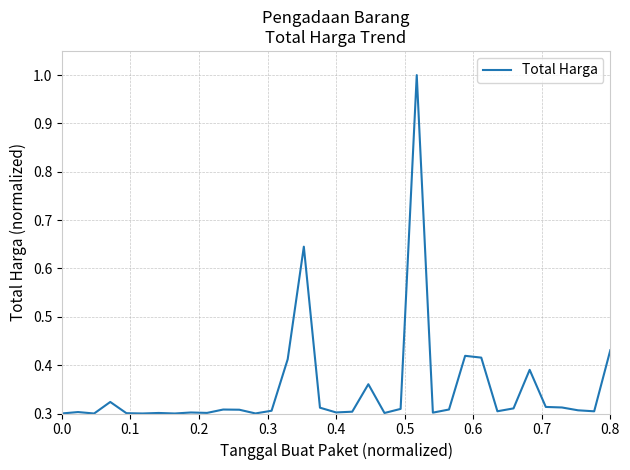

What is the difference between the maximum and minimum values?

0.7